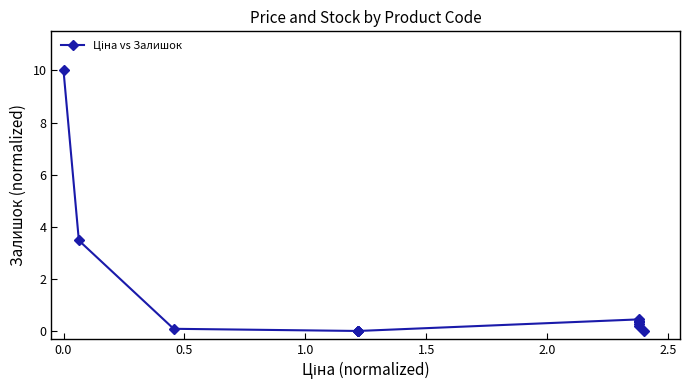

Does the chart display data point markers on the line(s)?

Yes